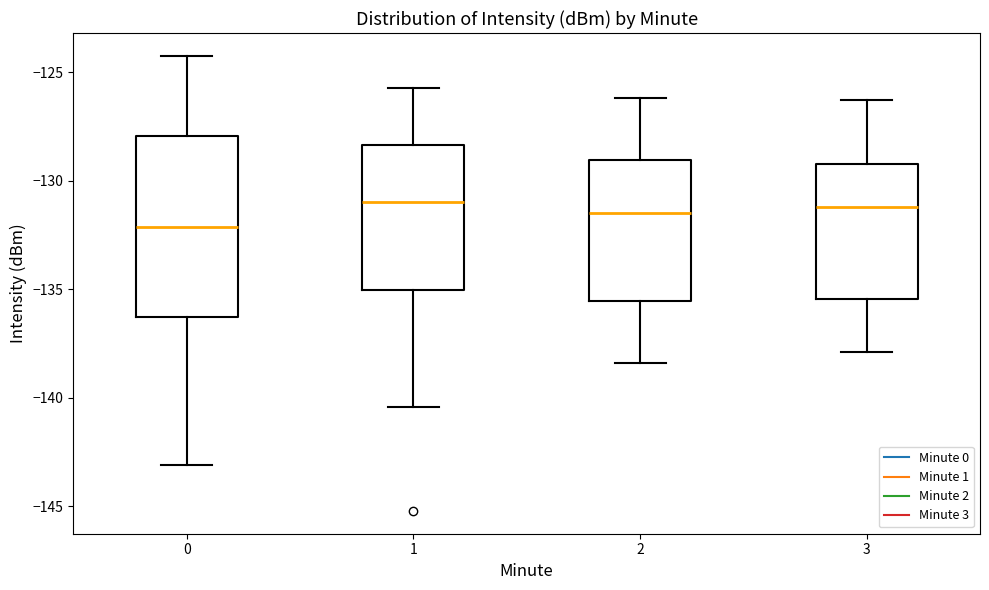

Which box is the tallest, from its lower edge to its upper edge?

0